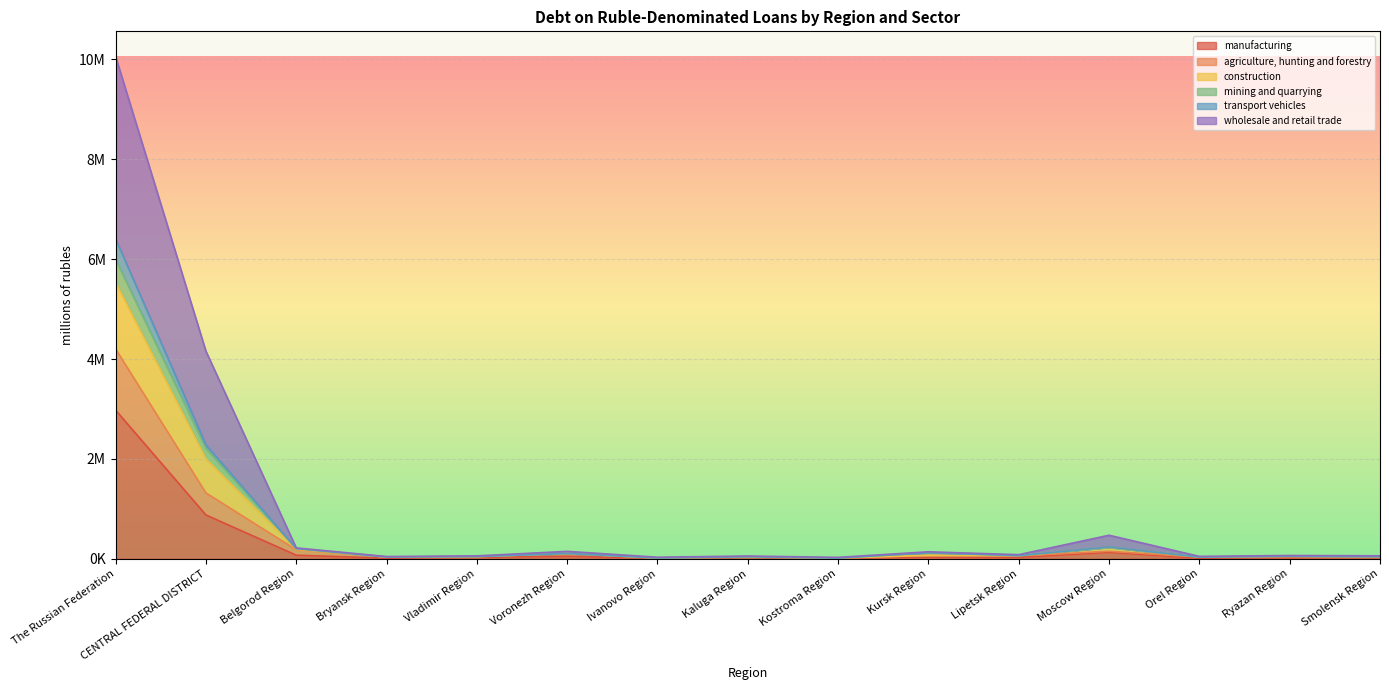

What is the label of the 11th point from the left?

Lipetsk Region